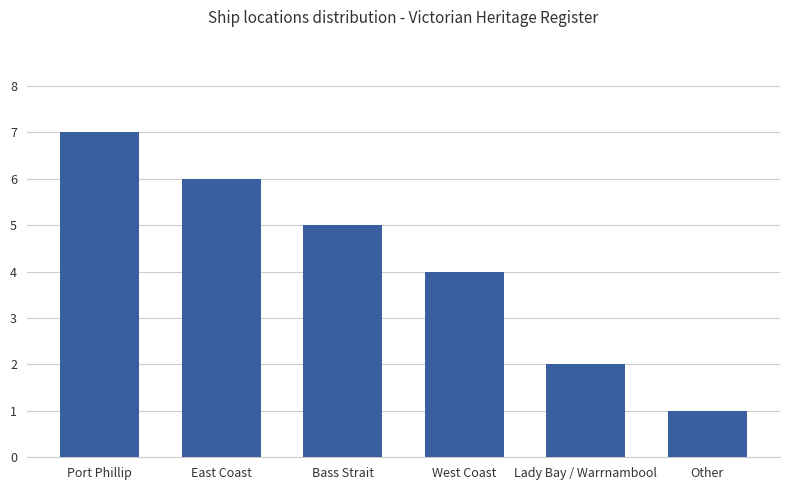

What is the label of the 5th bar from the left?

Lady Bay / Warrnambool